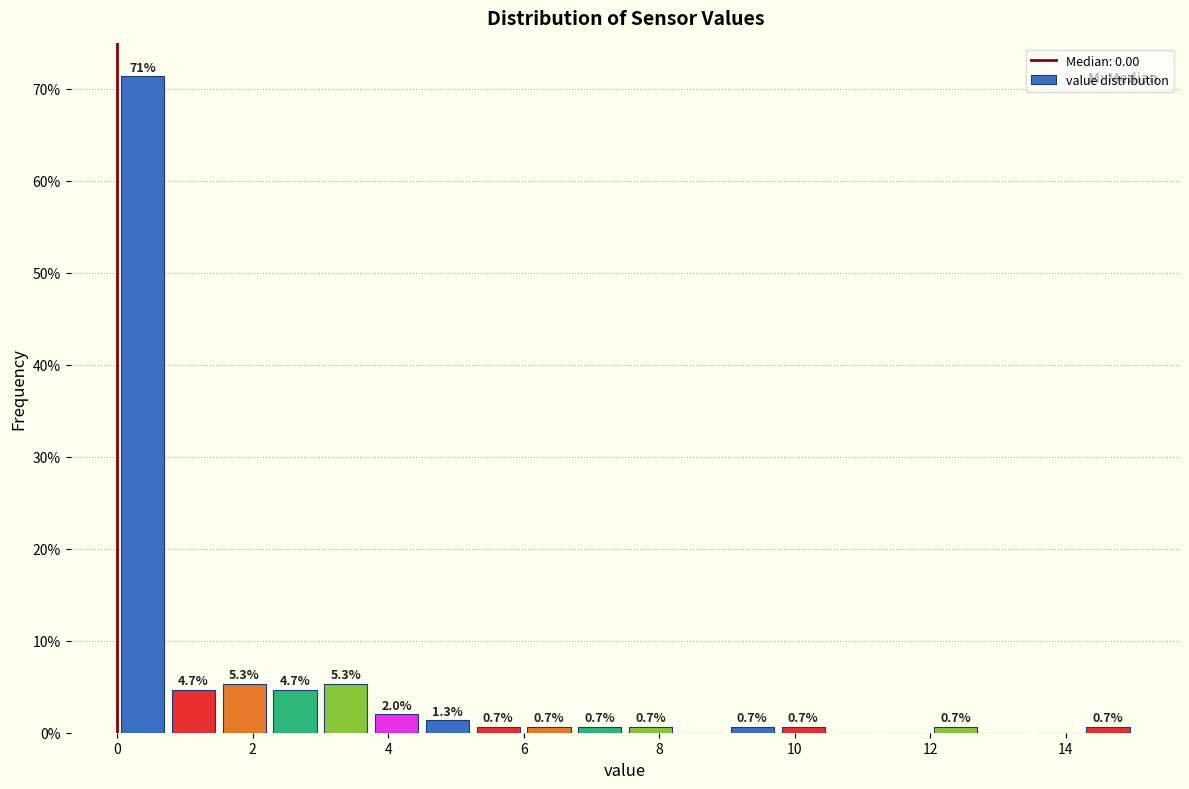

Read against the x-axis, roughly where is the centre of the tallest bar?

0.4